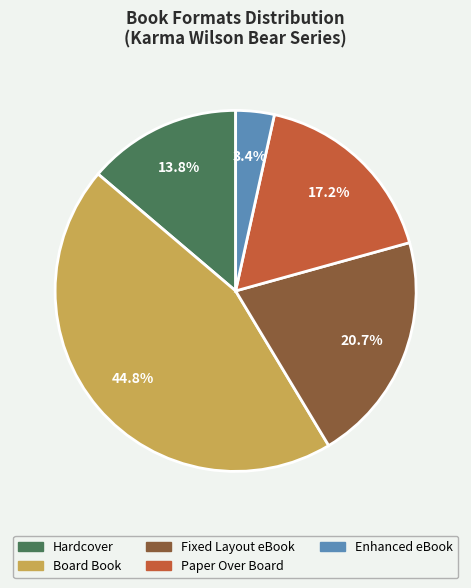

Is there a majority slice in this chart?

No